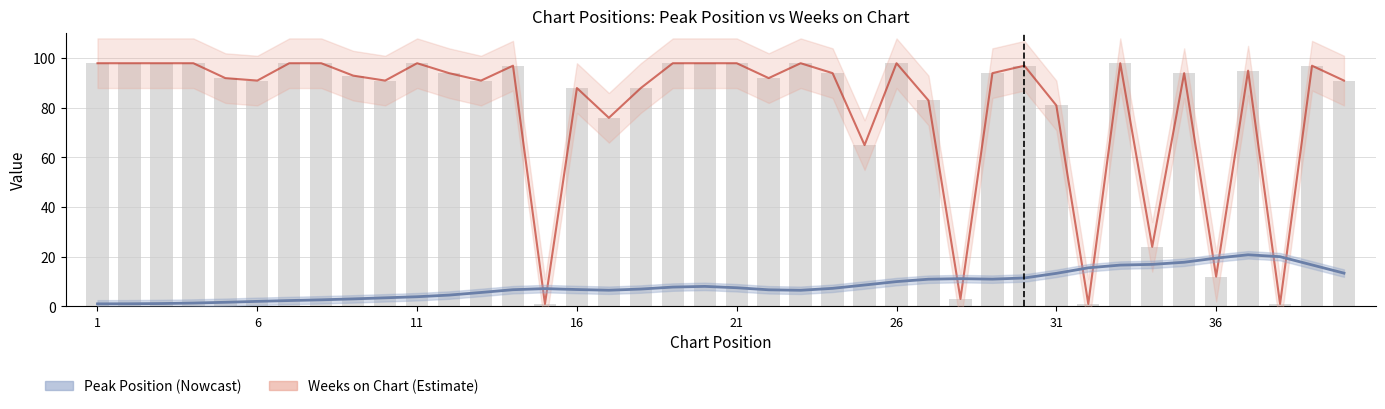

What is the smallest value displayed?

1